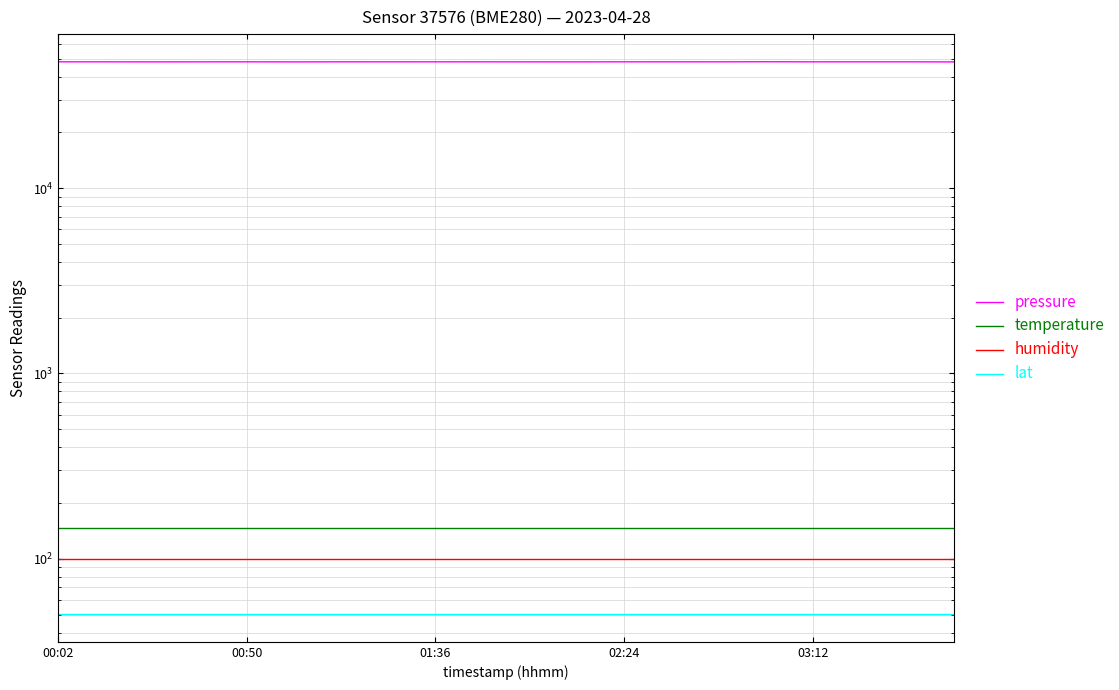

The value of lat at 5 is 50.2. True or false?

True